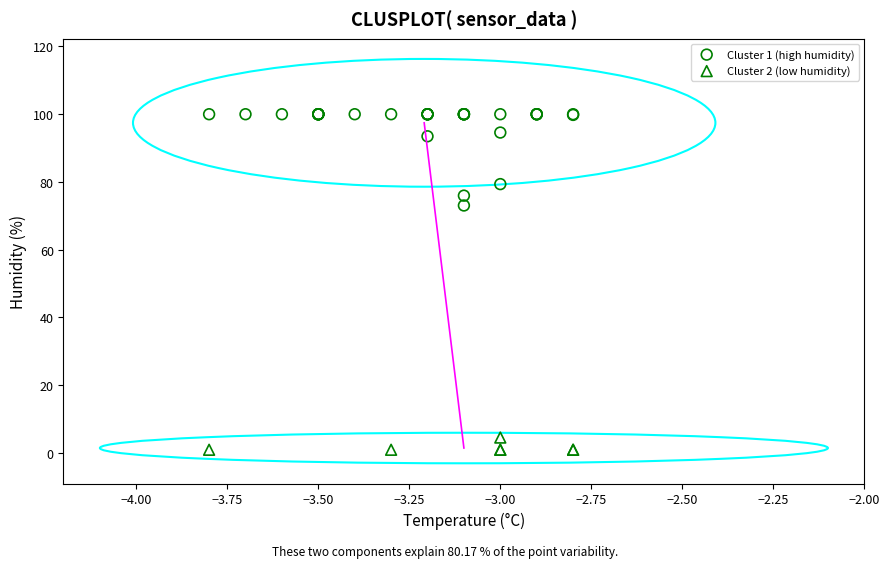

Which series has the widest spread of Y values?

Cluster 1 (high humidity)